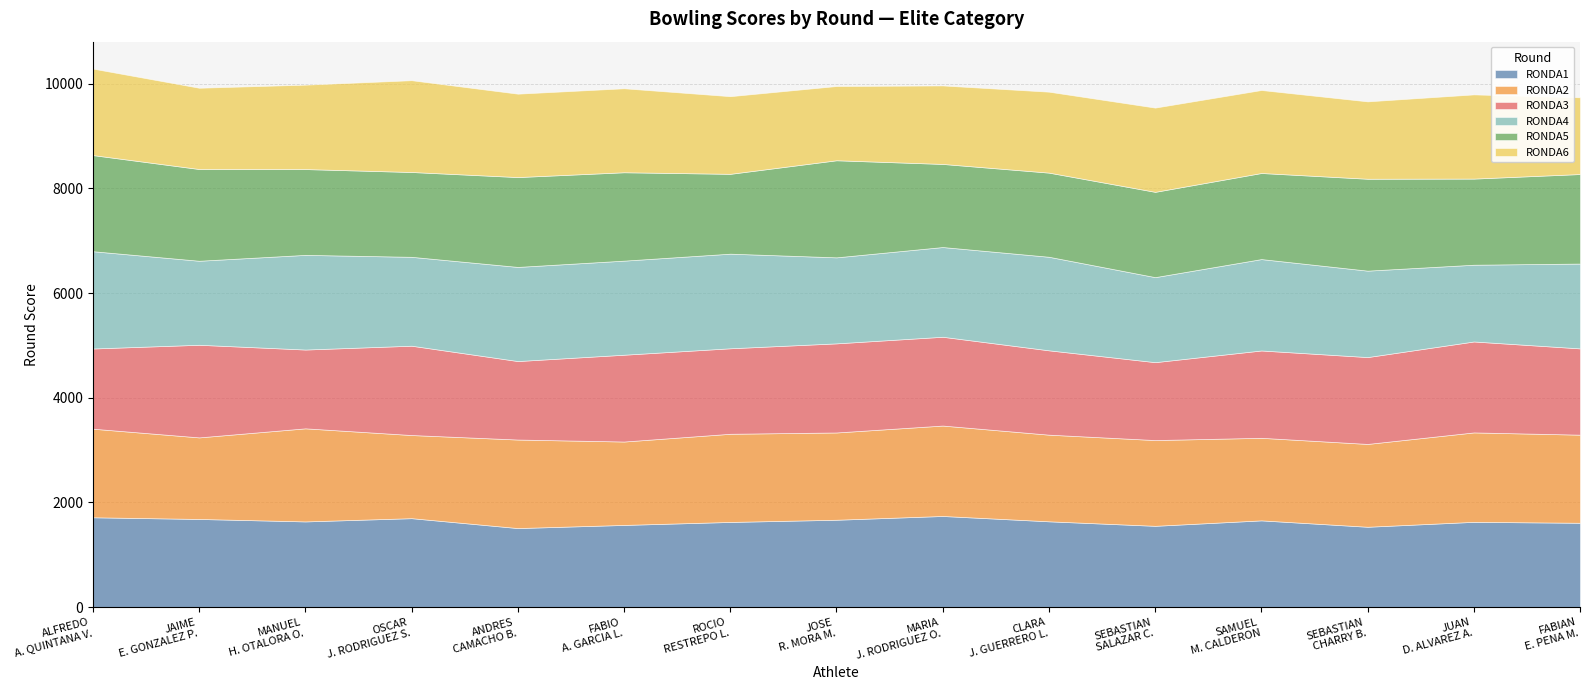

How many interior local valleys does the RONDA1 series have?

4